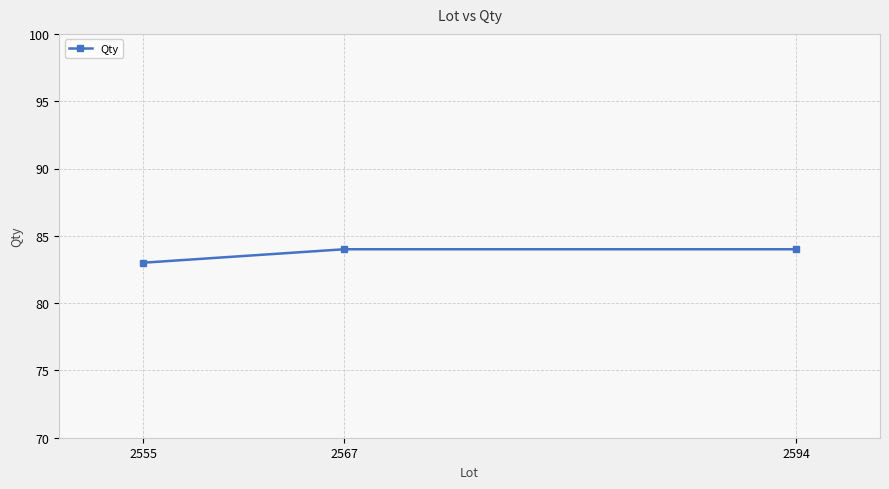

Reading left to right, transcribe all the data shown in this chart.

2555=83	2567=84	2594=84